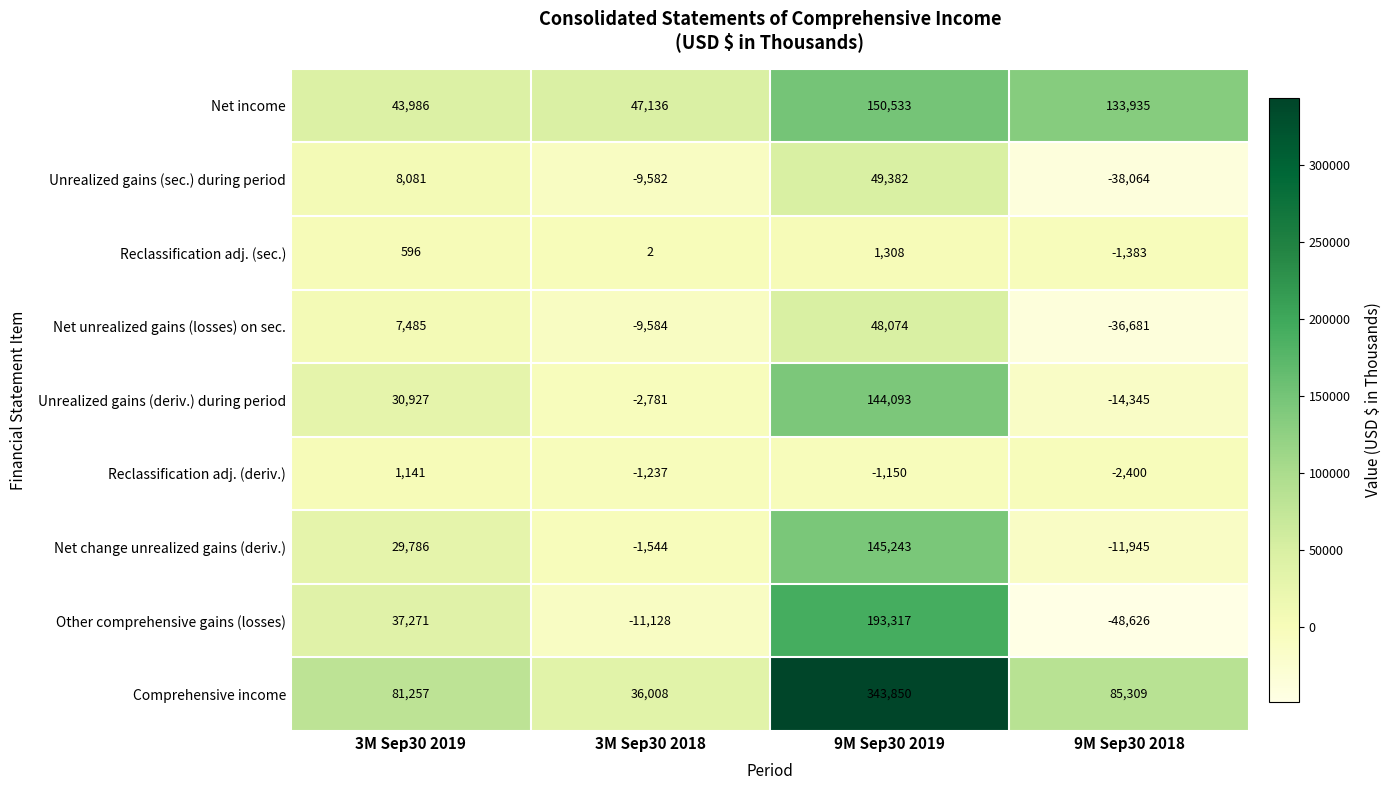

Which series has the largest range (max minus min)?

Comprehensive income